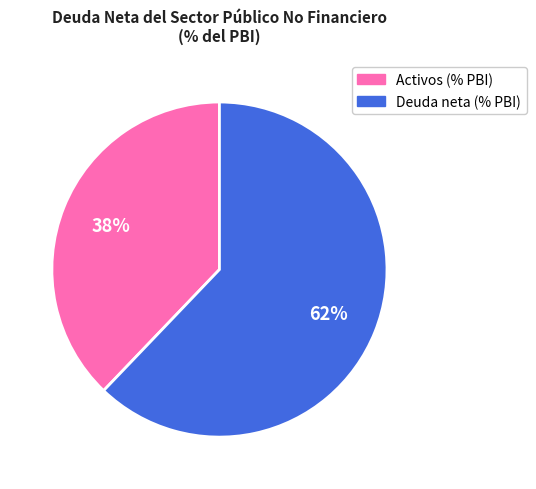

Is there a majority slice in this chart?

Yes